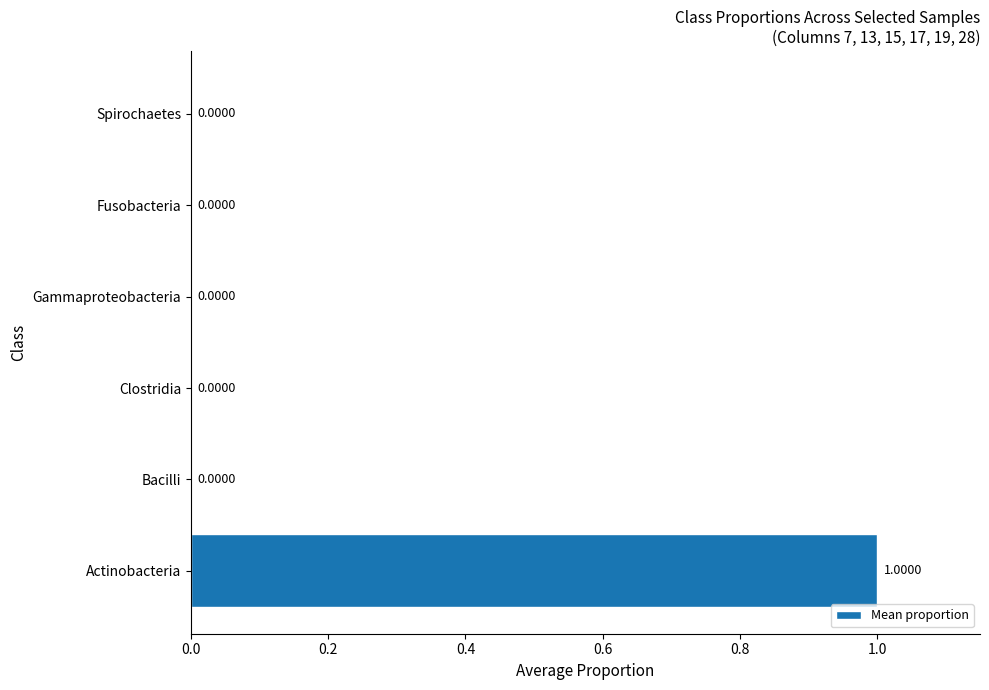

What is the change in value from Actinobacteria to Gammaproteobacteria?

-1.0